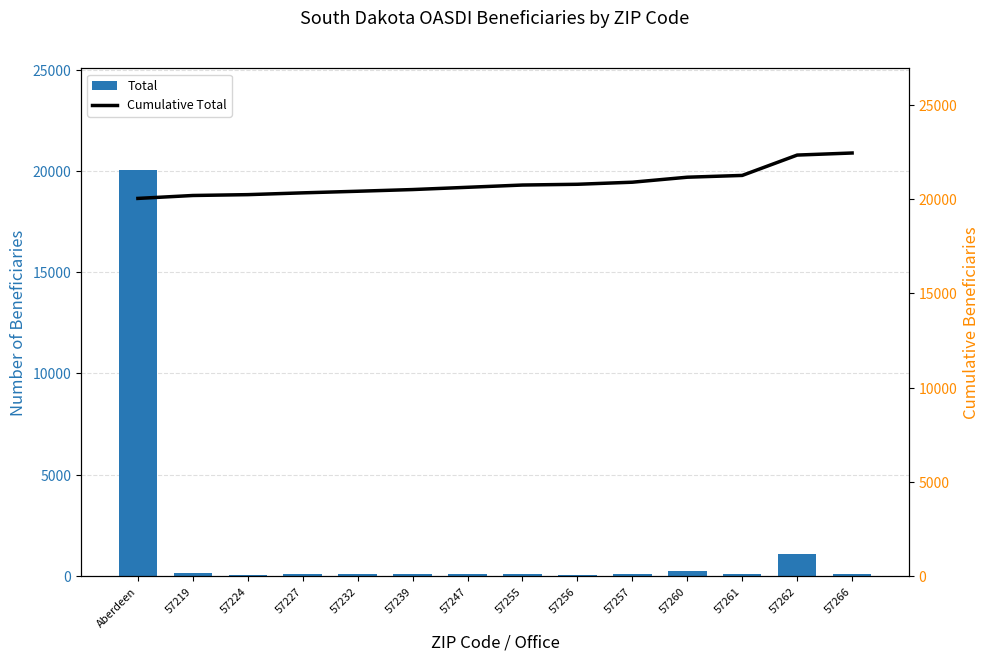

What is the label of the 12th bar from the right?

57224